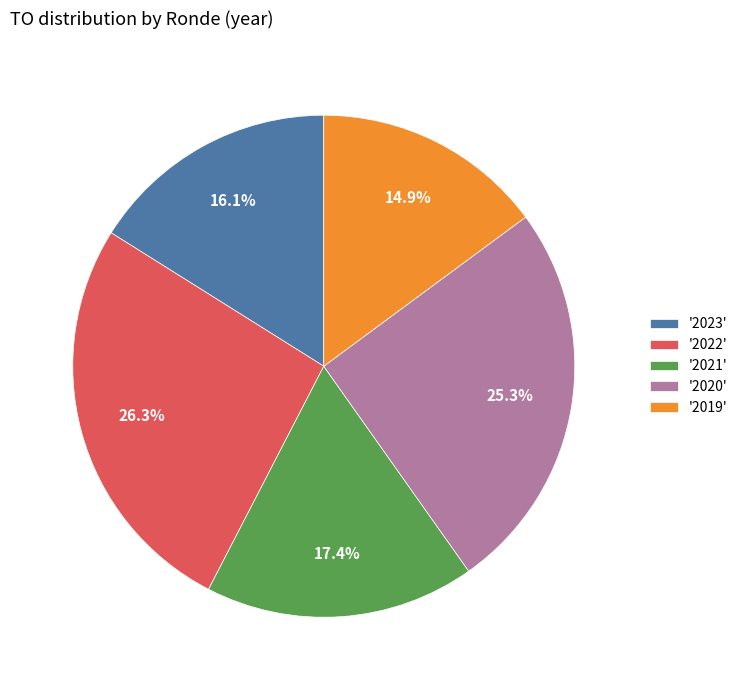

What percentage do '2021' and '2023' together represent?

33.5%